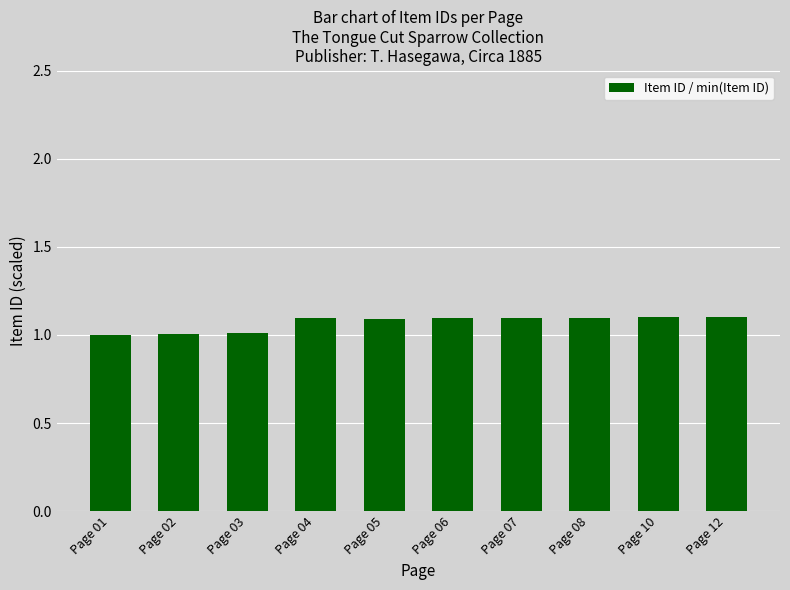

What is the smallest value displayed?

1.0